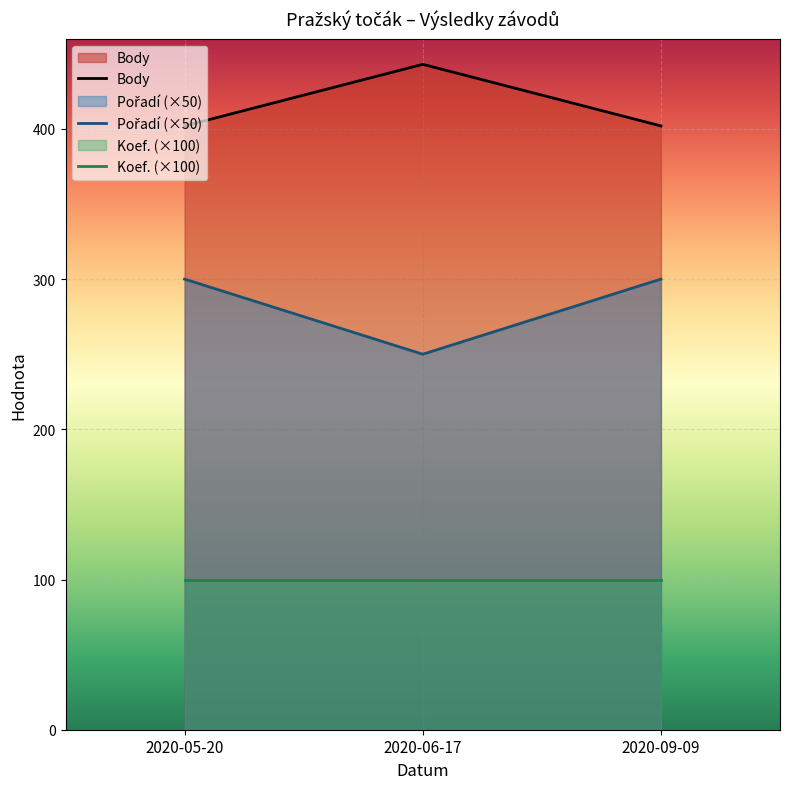

Which category has the highest value across all series?

2020-06-17